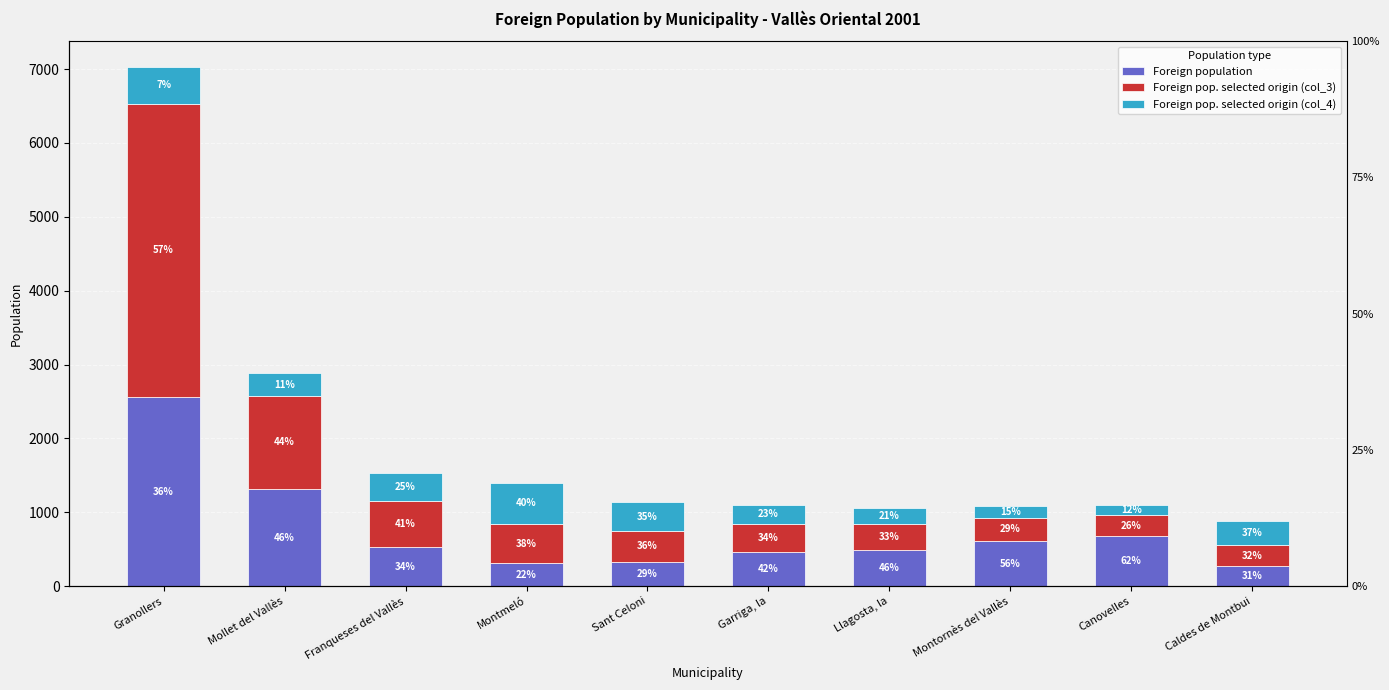

Where does the Foreign pop. selected origin (col_4) series first go above 332?

Granollers